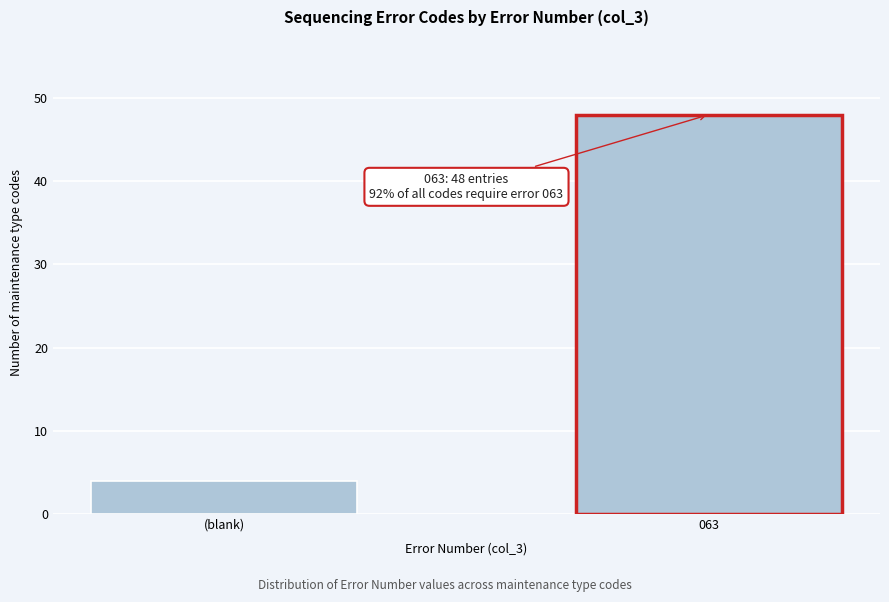

Reading right to left, extract all data points from this chart.

063=48	(blank)=4